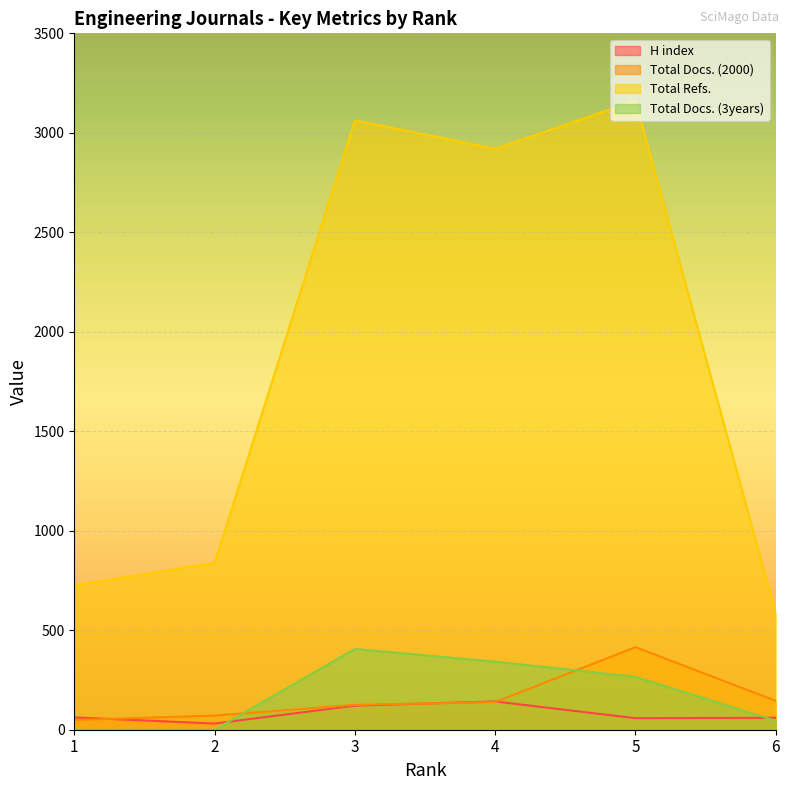

What is the sum of the H index values at 6 and 3?

181